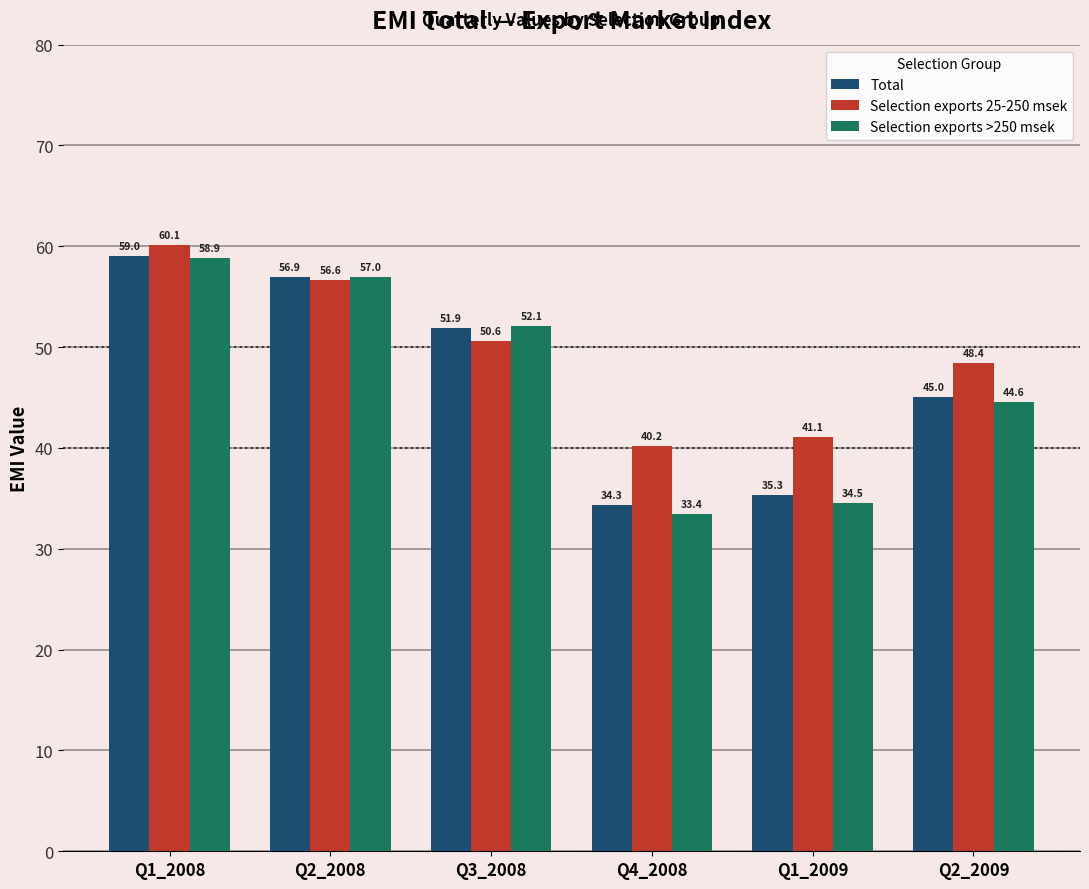

How many values in the Total series are below 51?

3